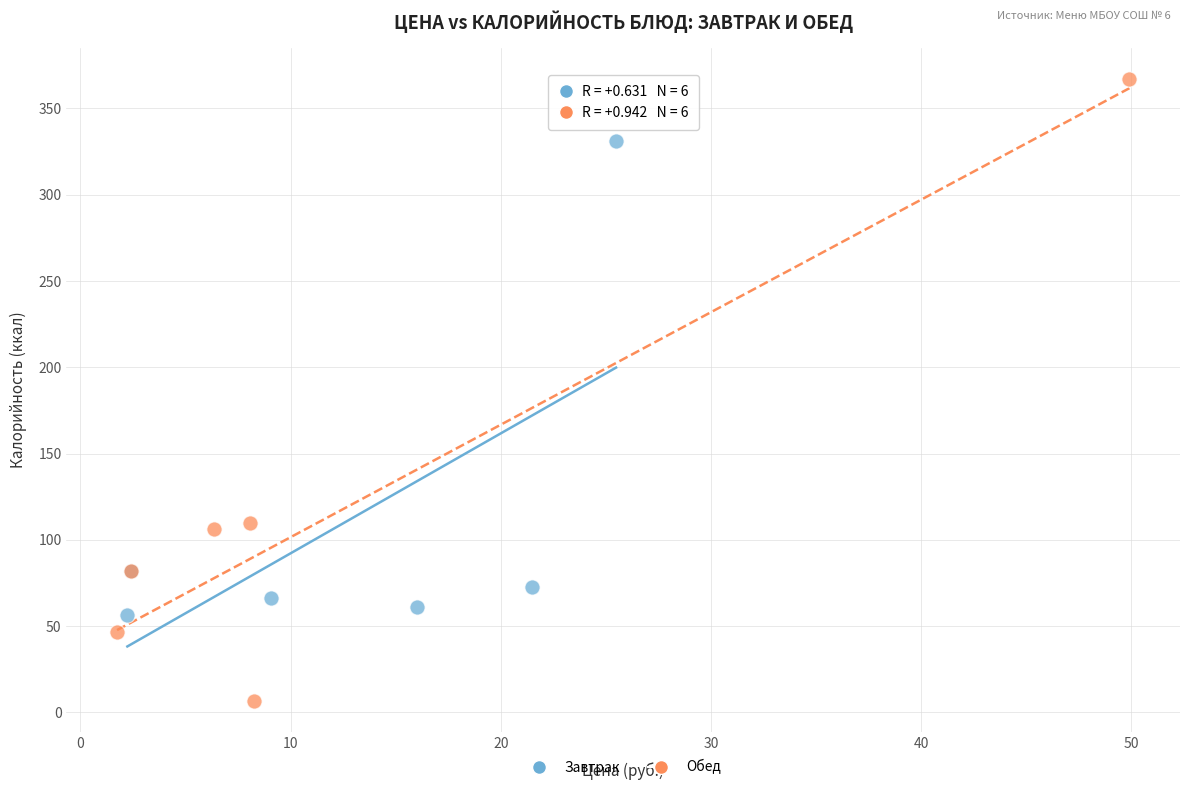

Which series contains the lowest Y value?

Обед